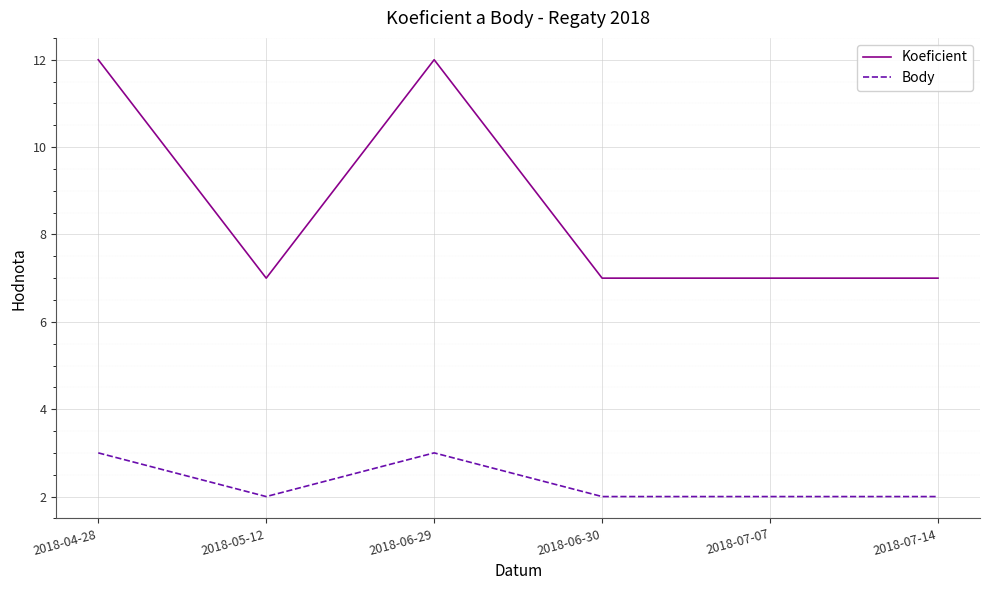

What is the difference between the maximum and minimum values in the Body series?

1